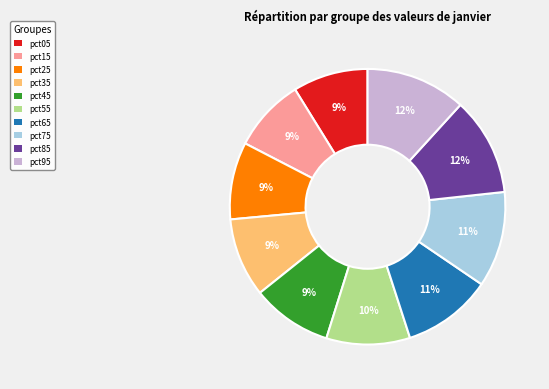

Is pct15 the majority of the pie?

No